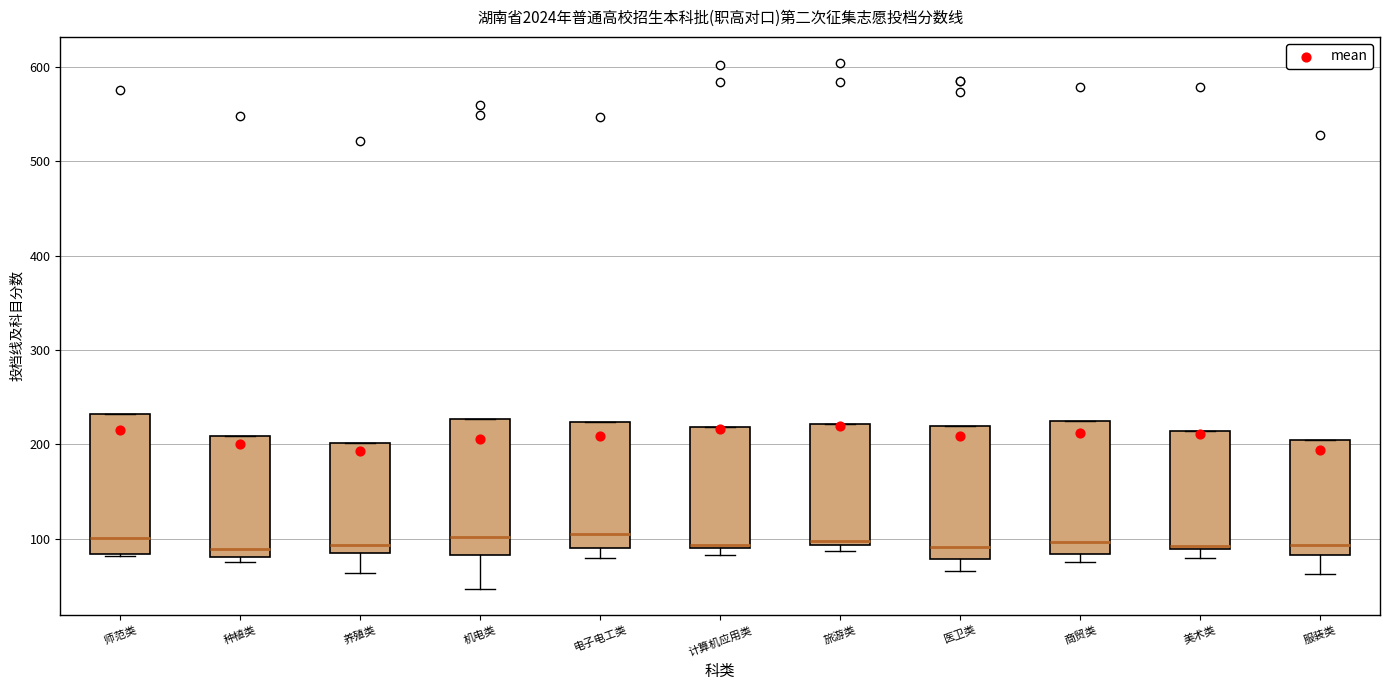

Reading left to right, read every box against the y-axis: the position of its median line, the range the box covers, and the ends of its whiskers. The values are not printed on the chart, so give them approximately, as read against the axis.

师范类: median 100, box 80 to 230, whiskers 80 to 230
种植类: median 90, box 80 to 210, whiskers 80 (just below the box's lower edge) to 210
养殖类: median 90 (just above the box's lower edge), box 90 to 200, whiskers 60 to 200
机电类: median 100, box 80 to 230, whiskers 50 to 230
电子电工类: median 110, box 90 to 220, whiskers 80 to 220
计算机应用类: median 90, box 90 to 220, whiskers 80 to 220
旅游类: median 100, box 90 to 220, whiskers 90 (just below the box's lower edge) to 220
医卫类: median 90, box 80 to 220, whiskers 70 to 220
商贸类: median 100, box 80 to 220, whiskers 80 (just below the box's lower edge) to 220
美术类: median 90 (just above the box's lower edge), box 90 to 210, whiskers 80 to 210
服装类: median 90, box 80 to 200, whiskers 60 to 200